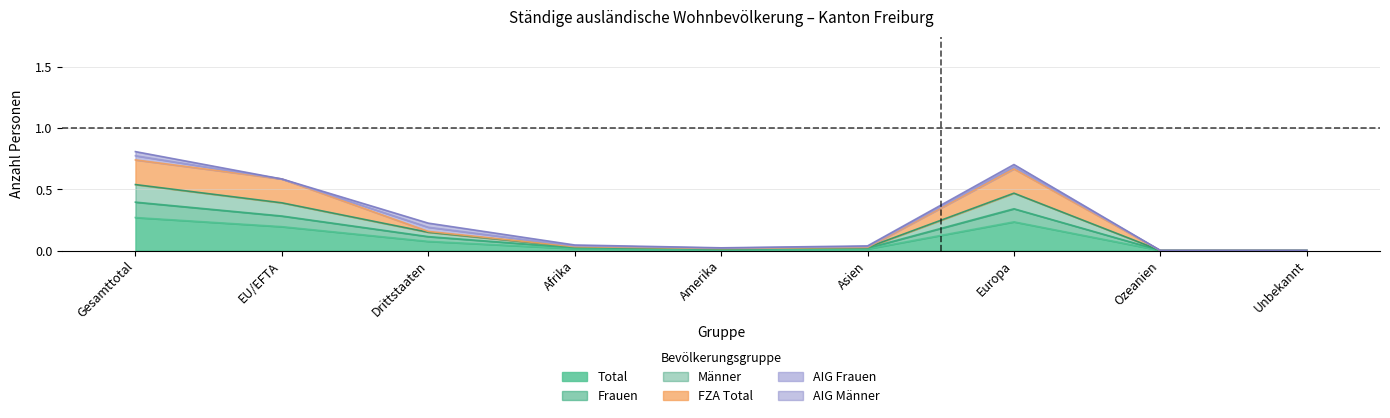

Which series changed the most between Drittstaaten and Afrika?

Männer